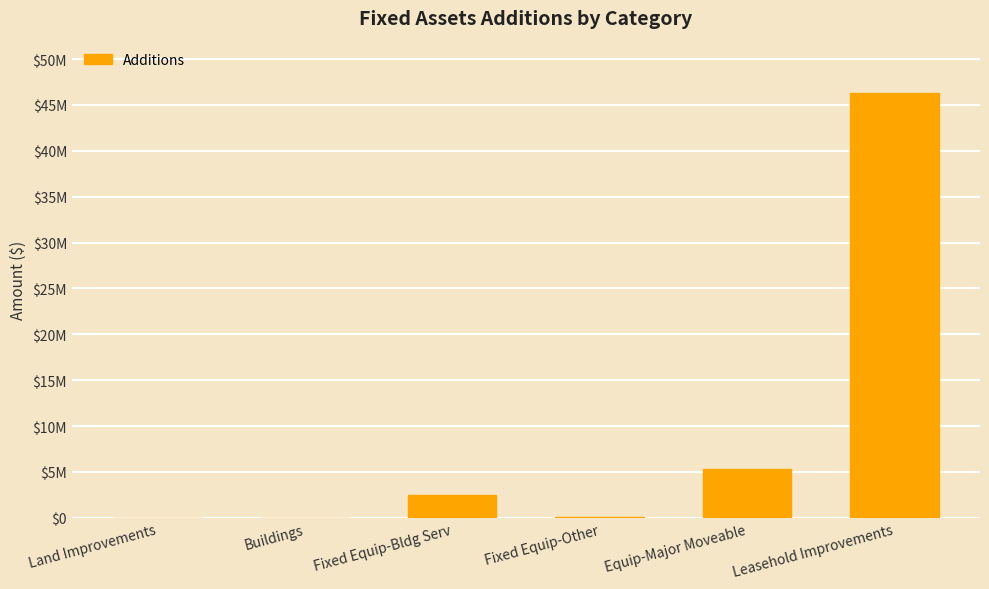

Are the bars horizontal?

No